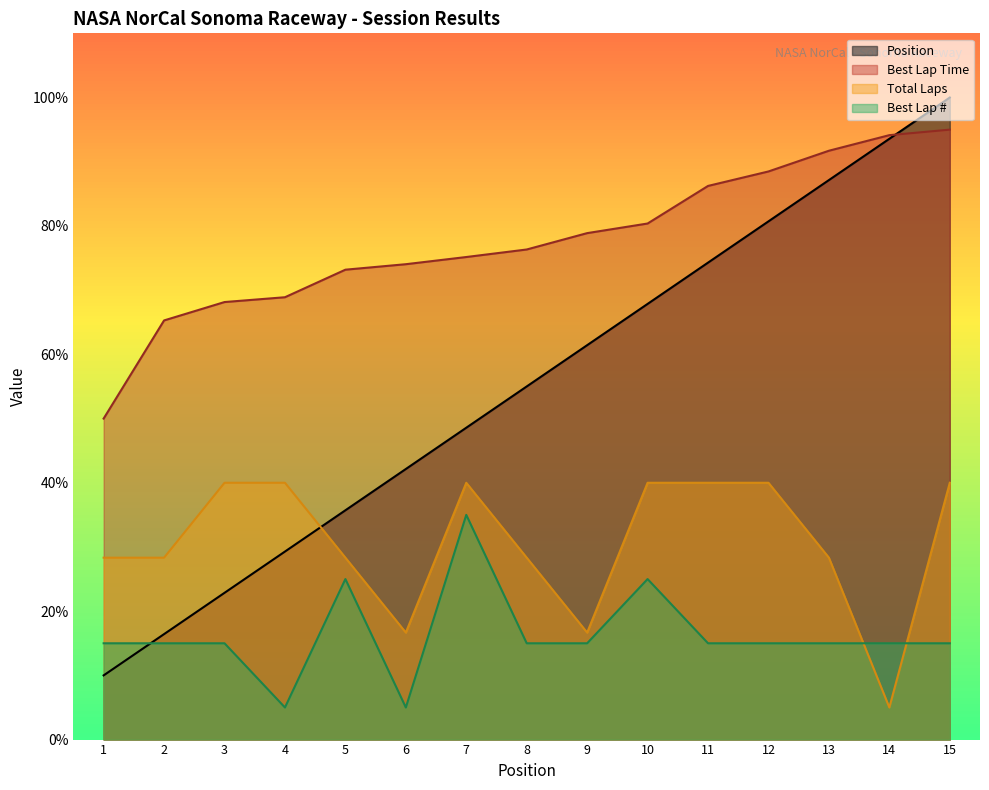

What is the lowest value of the Total Laps series?

5.0